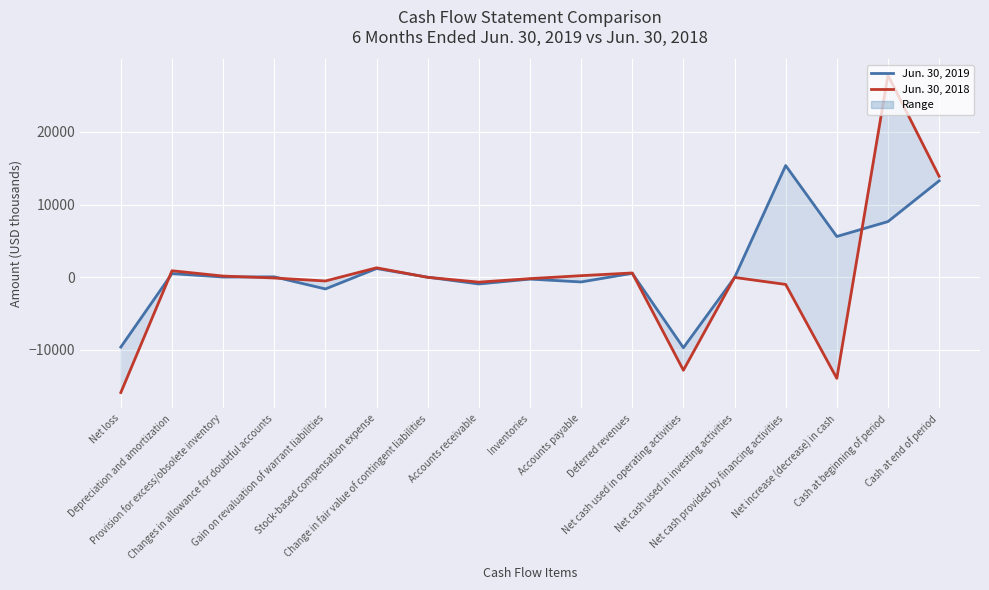

True or false: Jun. 30, 2019 has more than 1 interior local peaks.

True